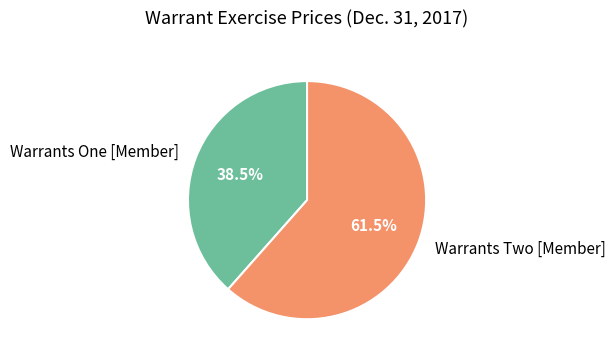

Rank the categories by value from lowest to highest.

Warrants One [Member], Warrants Two [Member]